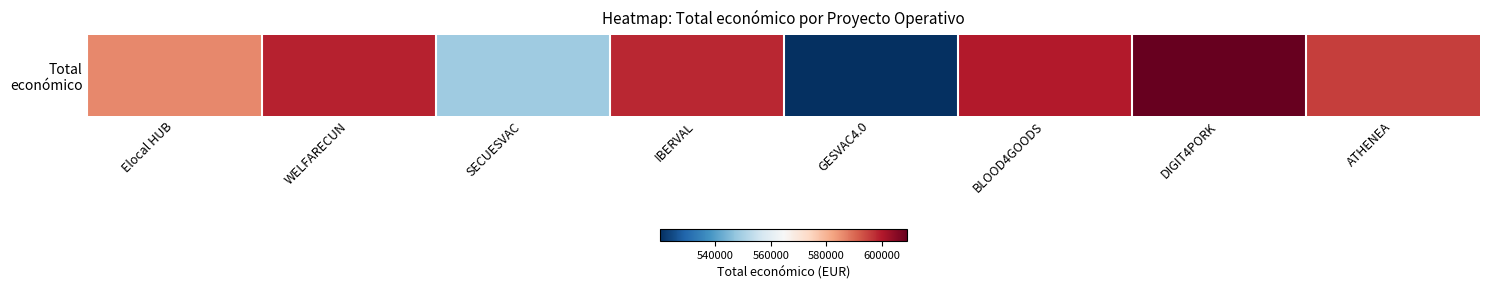

What is the difference between the maximum and minimum values?

89144